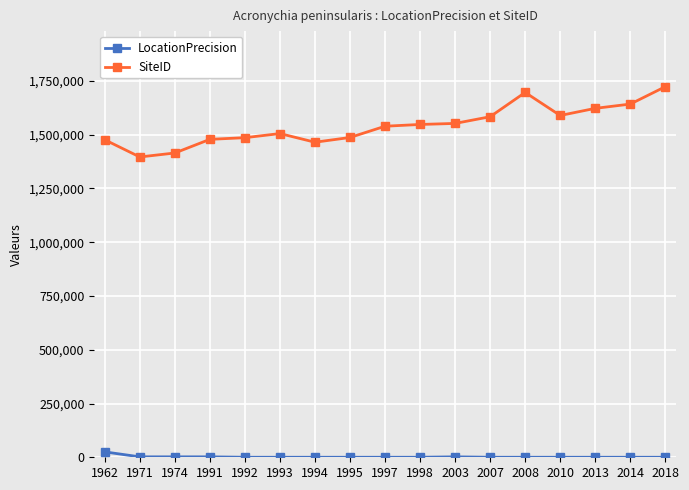

Is the value of LocationPrecision at 1962 greater than the value of SiteID at 2008?

No